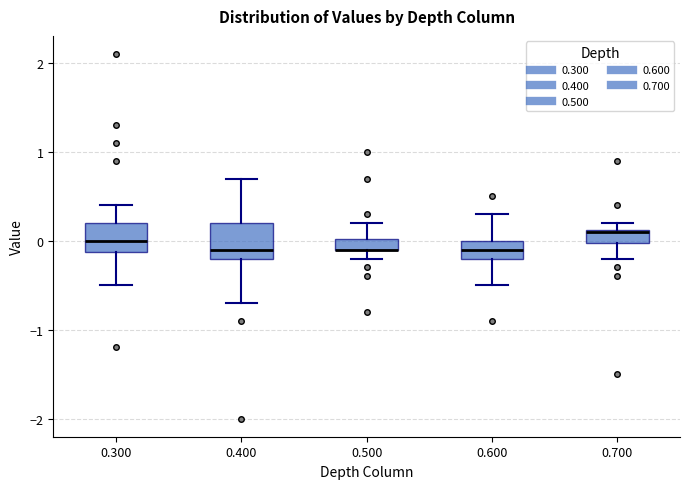

Where is the lower edge of the box at x = 0.400 on the y-axis? The values are not printed on the chart, so give them approximately, as read against the axis.

-0.2